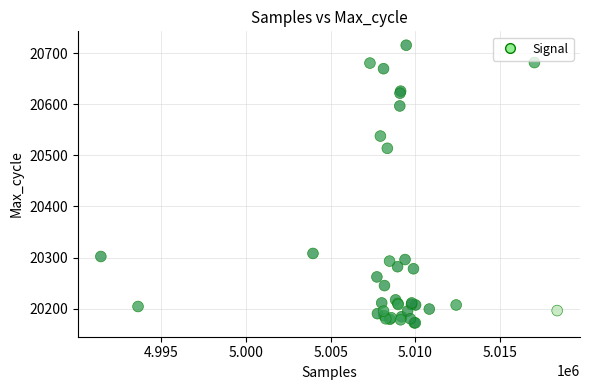

What Y value in the scatter plot is closest to 20444?

20514